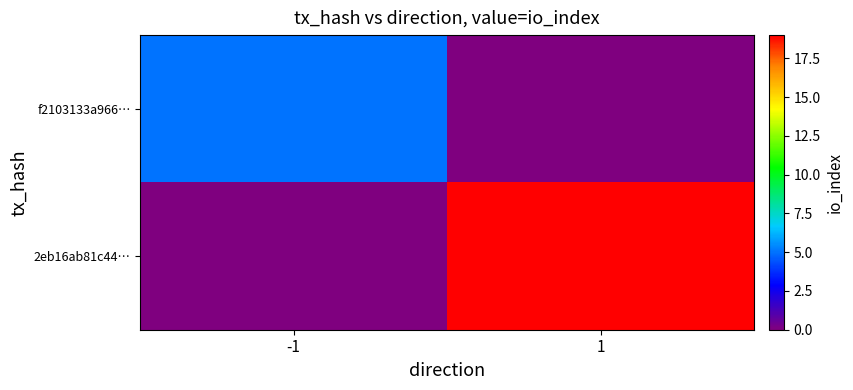

Reading left to right, extract all data points from this chart.

f2103133a966…: -1=5	1=0
2eb16ab81c44…: -1=0	1=19